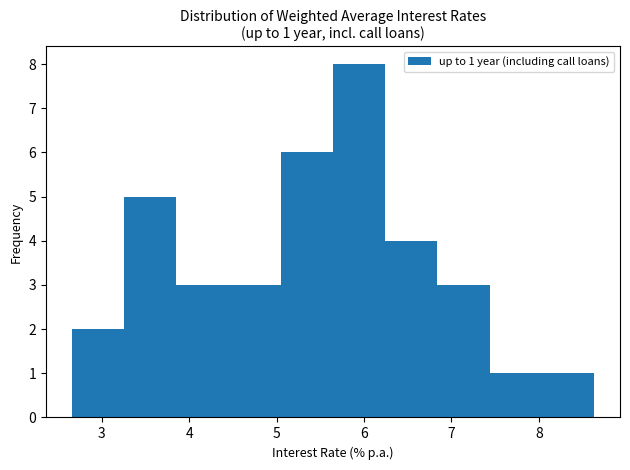

Over which range of the x-axis is the bar tallest?

5.6 to 6.2